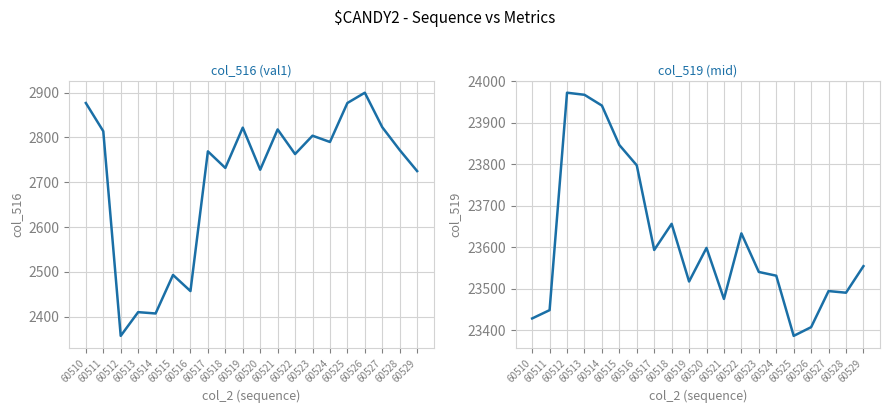

List the series in order of their overall mean, lowest first.

col_516 (val1), col_519 (mid)